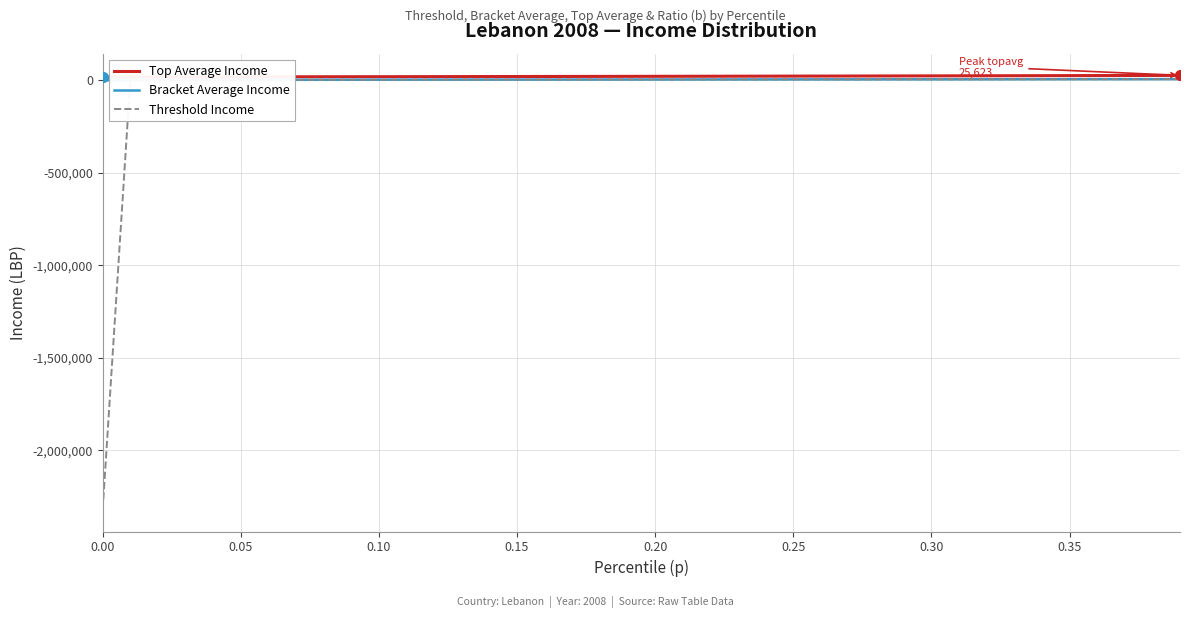

How many categories are shown in the chart?

40